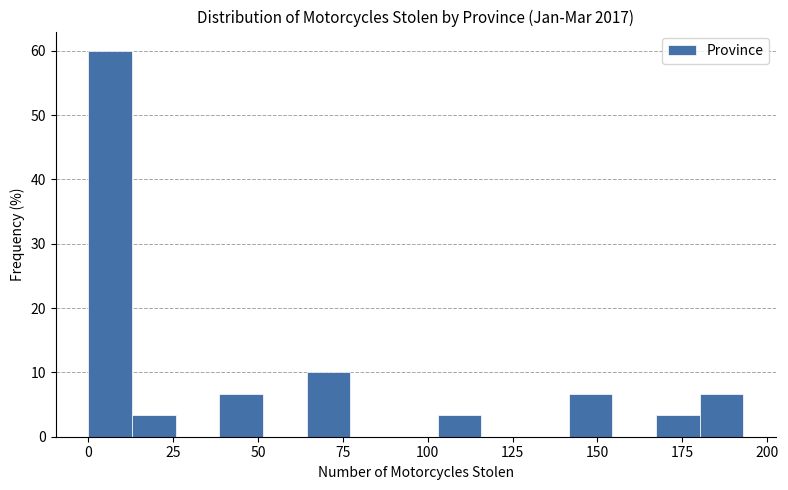

Around what value on the x-axis is the tallest bar? Give the approximate position of its centre, as read against the axis.

5